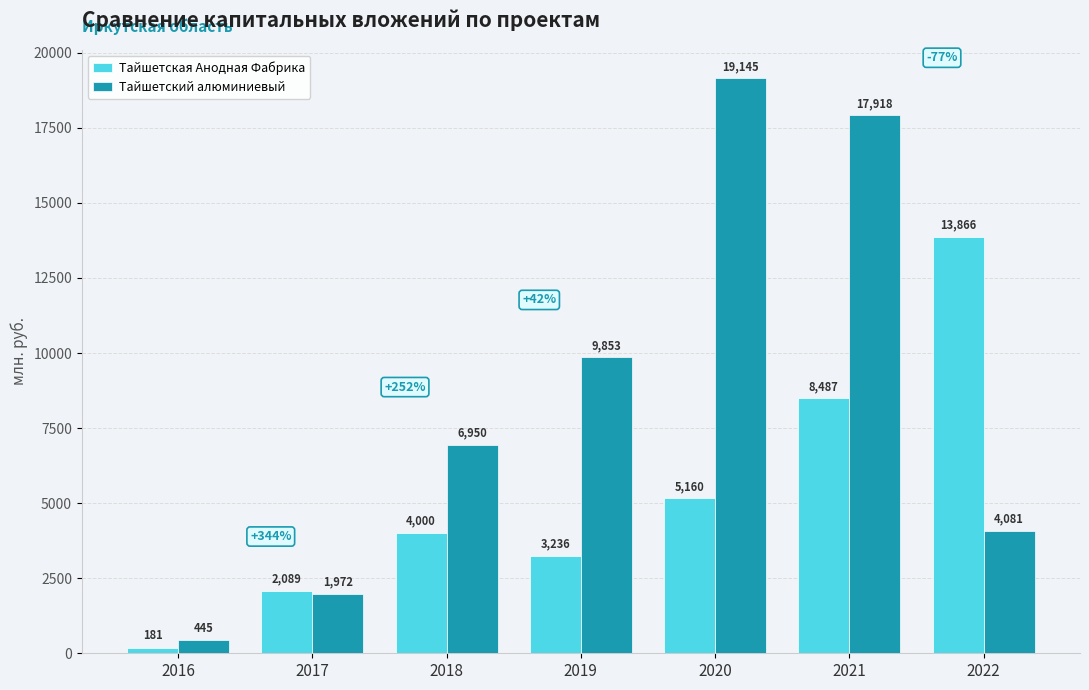

At which label does Тайшетская Анодная Фабрика reach its peak?

2022